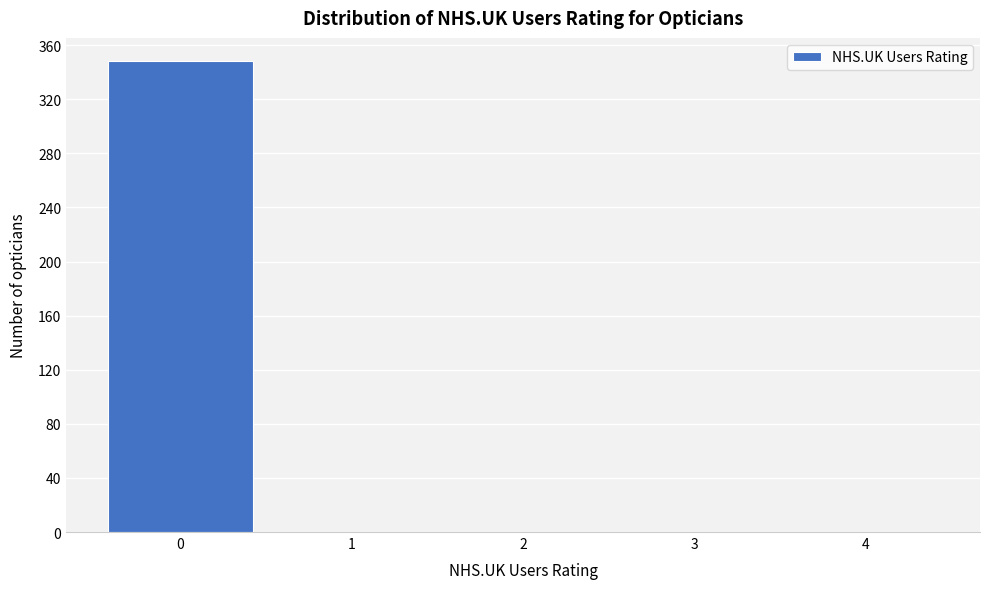

Reading left to right, list all the values displayed in this chart.

0=348	1=0	2=0	3=0	4=0